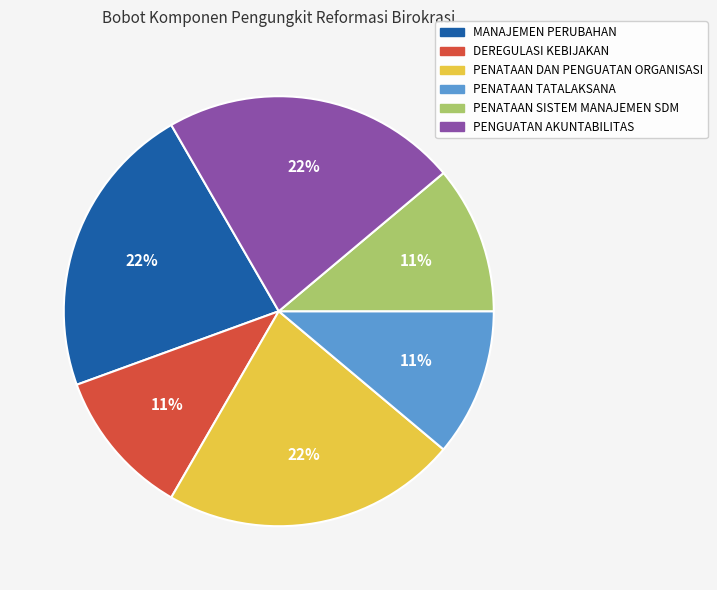

Between DEREGULASI KEBIJAKAN and MANAJEMEN PERUBAHAN, which is larger?

MANAJEMEN PERUBAHAN